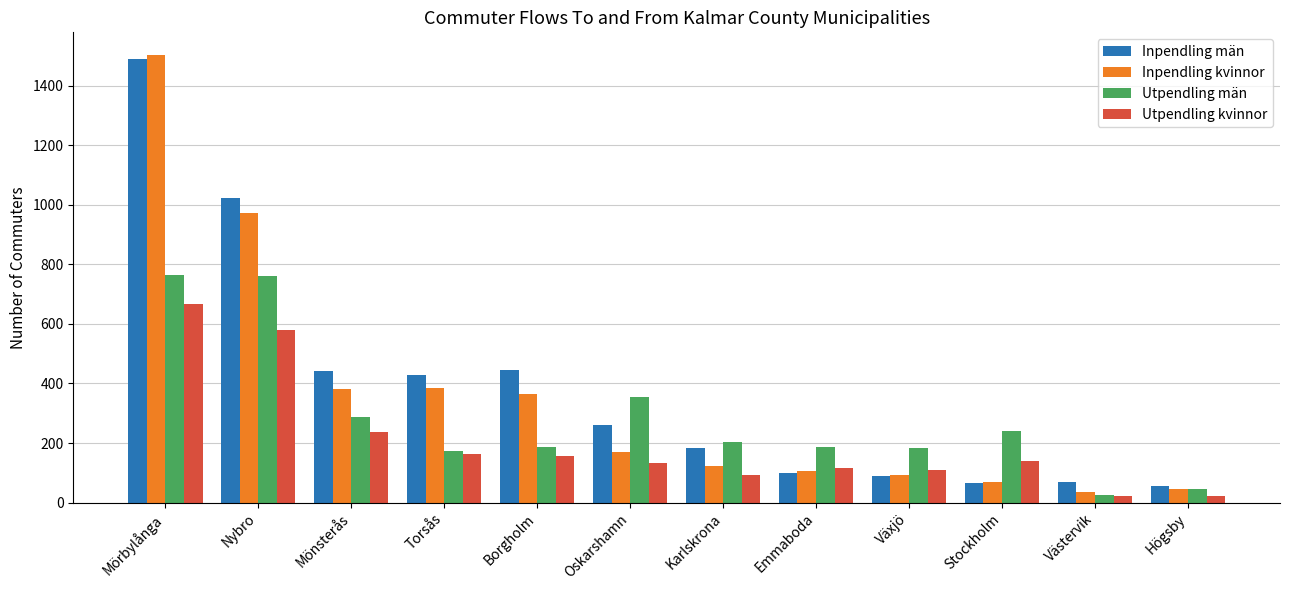

Rank the series by their maximum value, from highest to lowest.

Inpendling kvinnor, Inpendling män, Utpendling män, Utpendling kvinnor